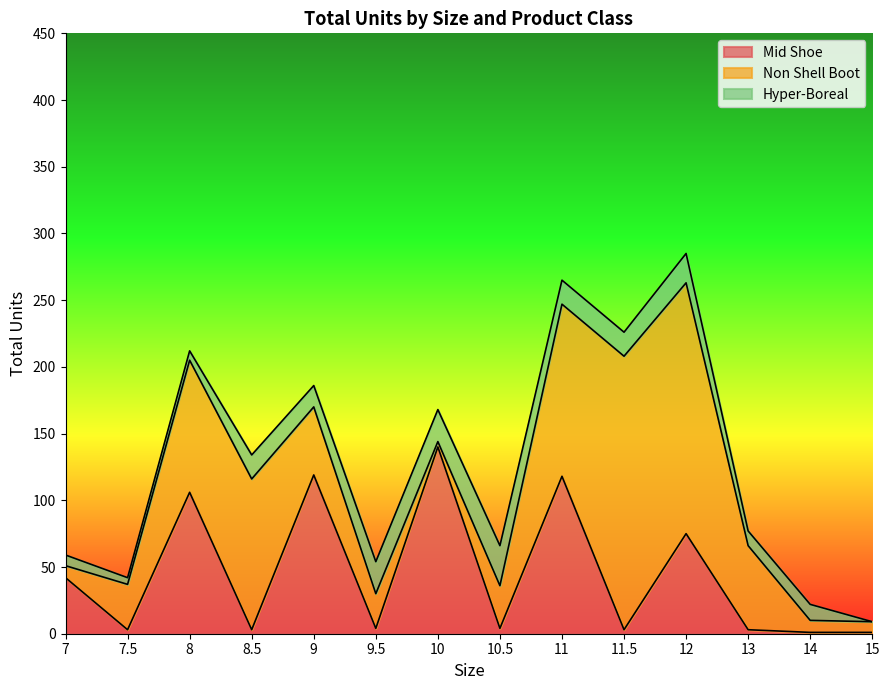

How many interior local valleys does the Mid Shoe series have?

5